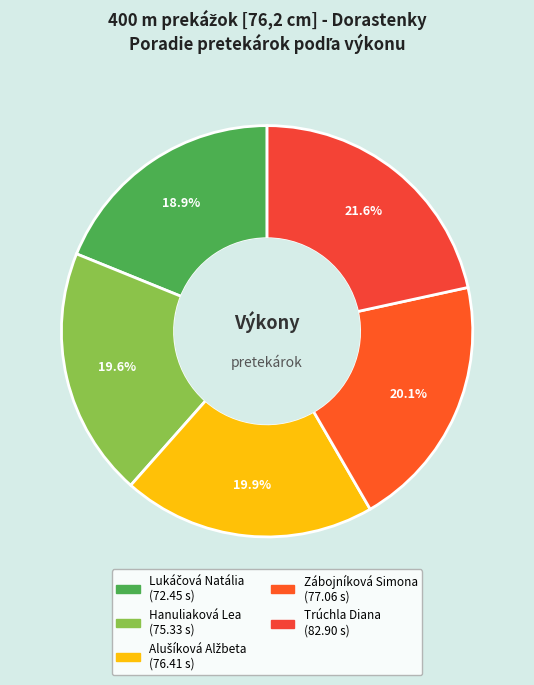

Which category has the biggest portion of the pie?

Trúchla Diana